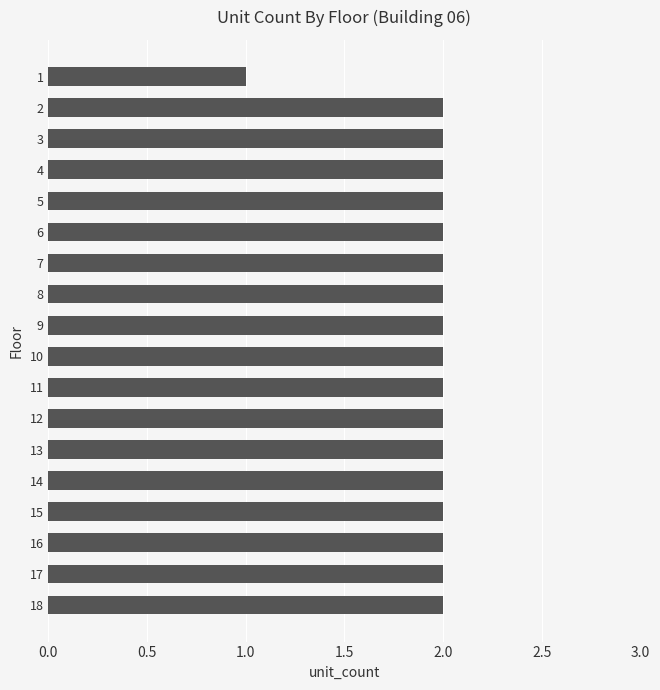

The value at 17 is 1. True or false?

False